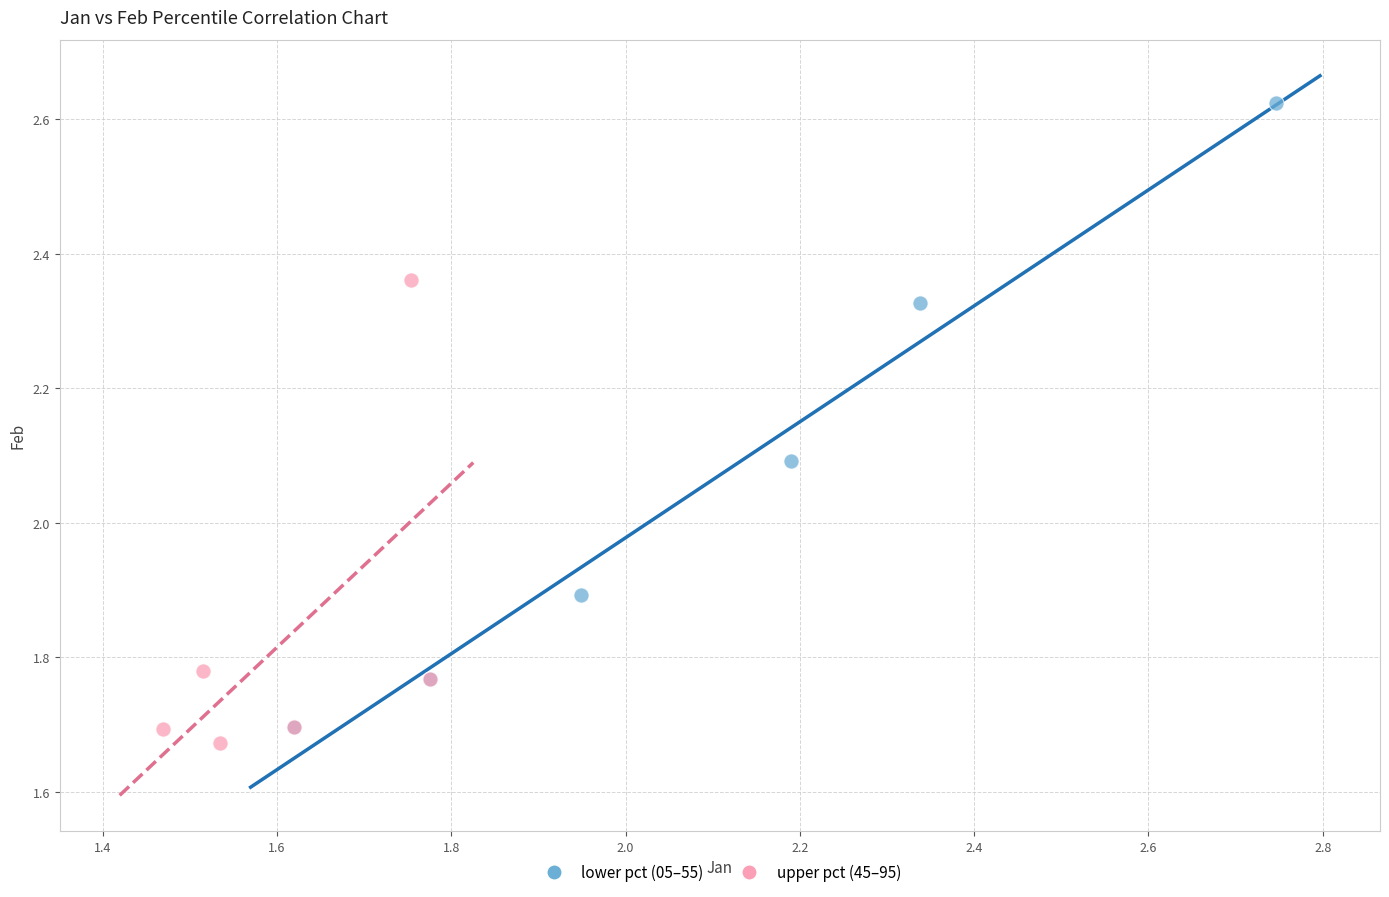

Which series has the largest Y range (max minus min)?

lower pct (05–55)